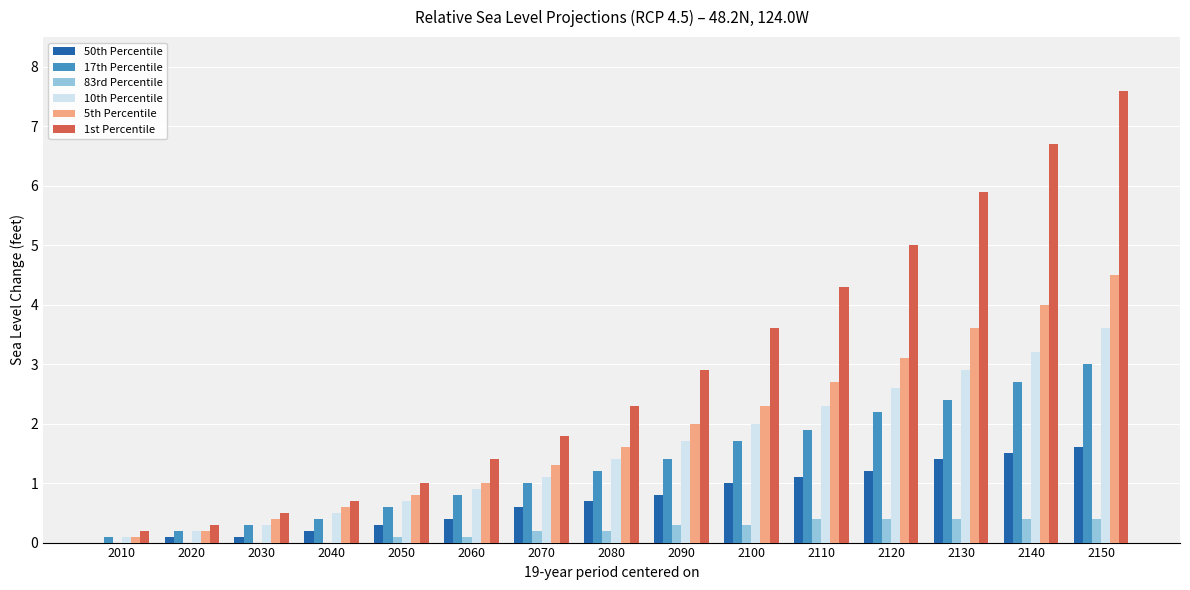

What is the total value across all series at 2080?

7.4